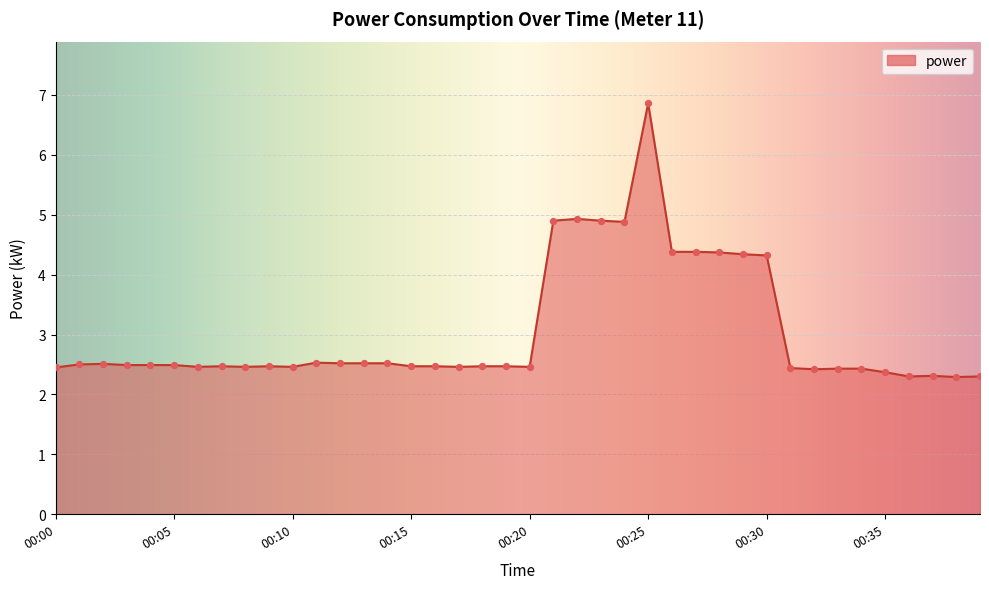

What is the smallest value displayed?

2.3